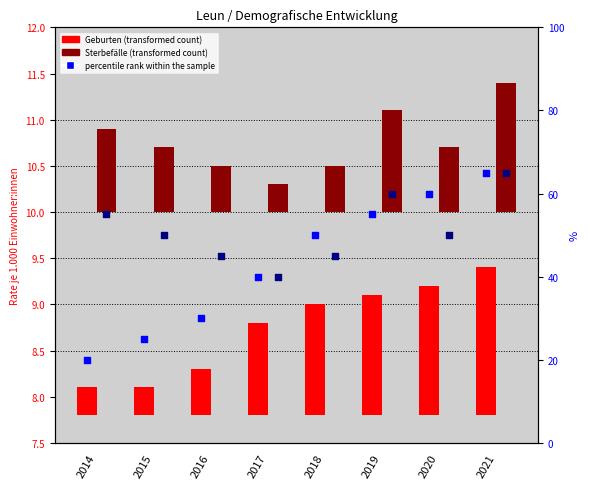

Which series reaches the minimum Y coordinate?

Geburten (je 1.000 Einw.)